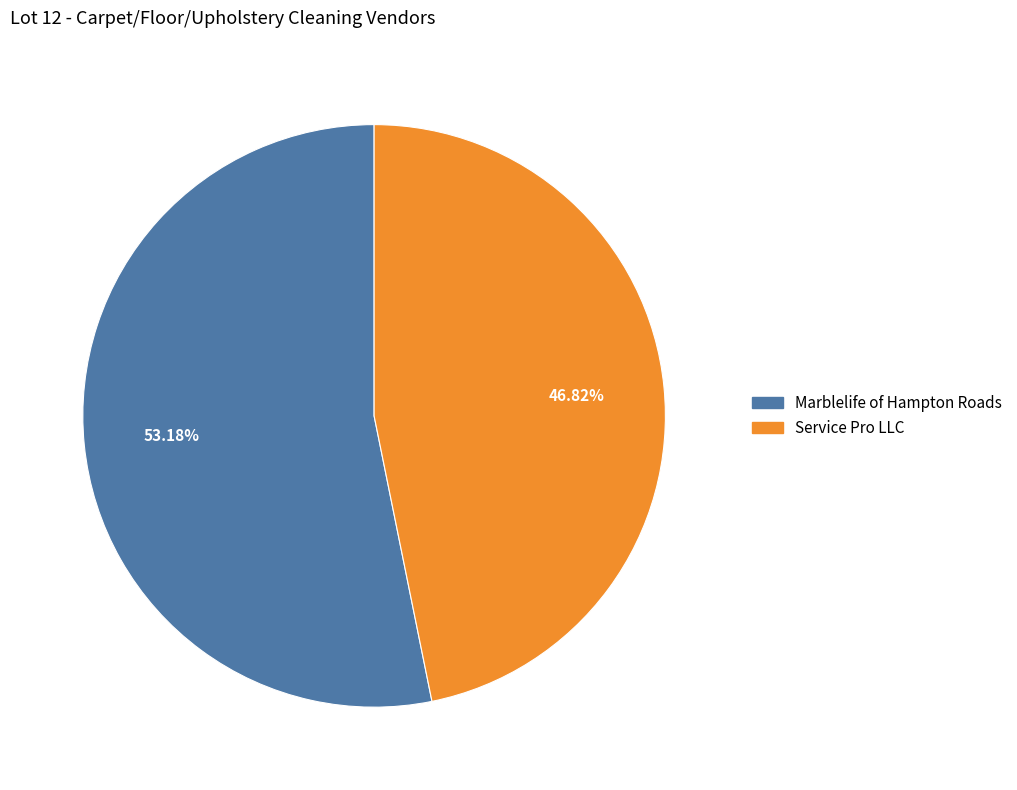

What is the smallest slice in the pie chart?

Service Pro LLC